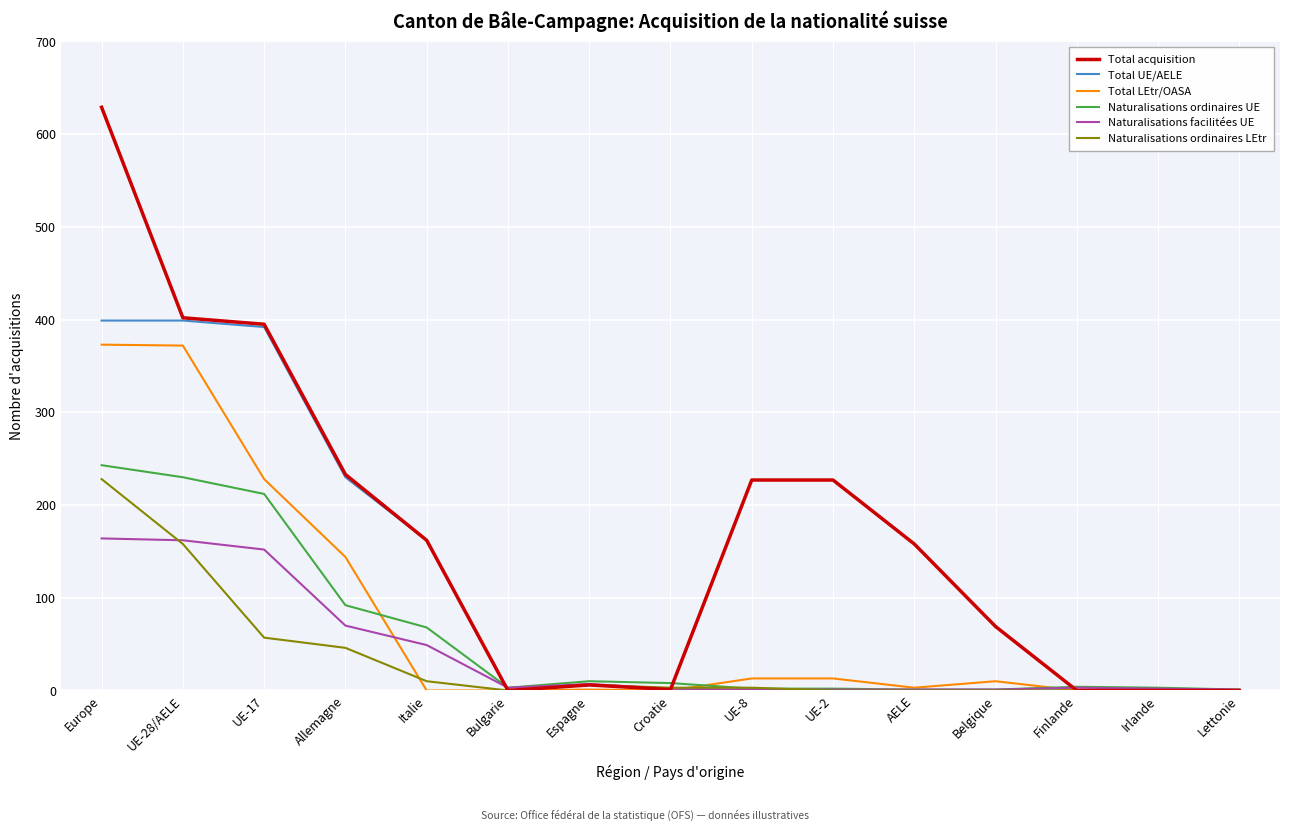

At which category is the sum across all series the highest?

Europe